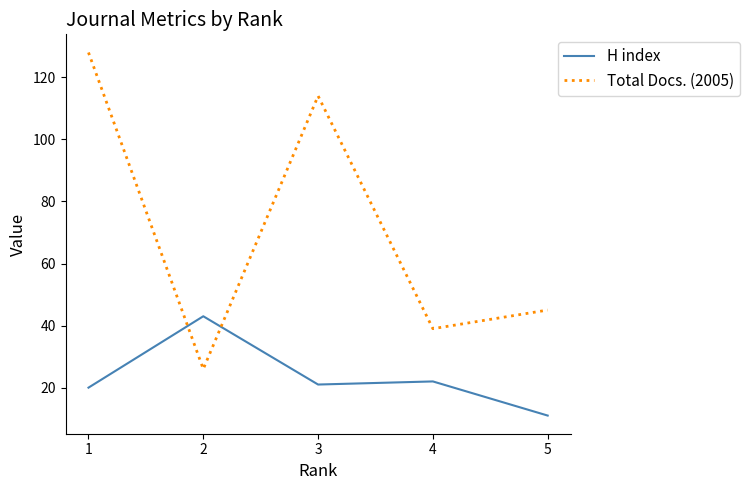

What is the total value across all series at 2?

69